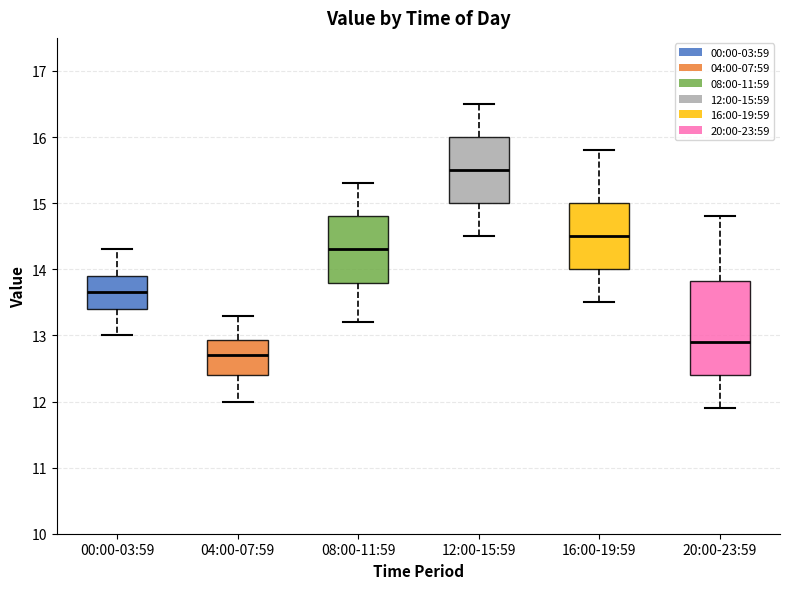

Which box is the tallest, from its lower edge to its upper edge?

20:00-23:59